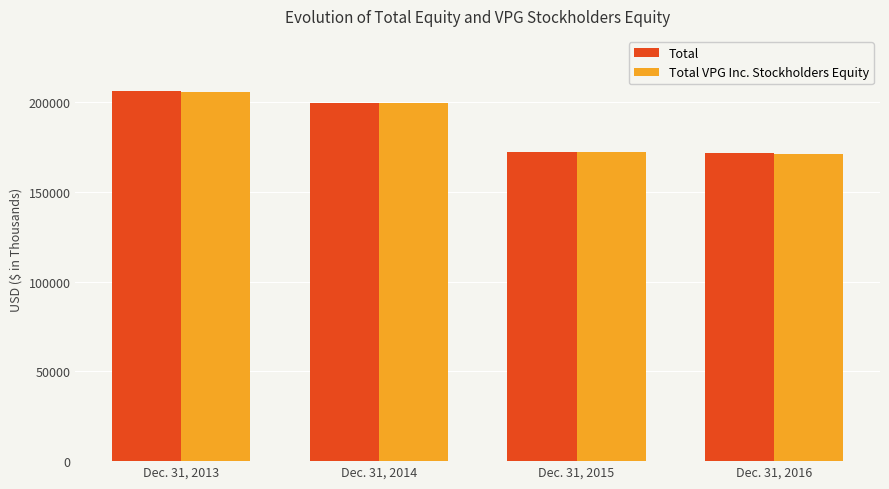

Rank the categories by Total VPG Inc. Stockholders Equity value from lowest to highest.

Dec. 31, 2016, Dec. 31, 2015, Dec. 31, 2014, Dec. 31, 2013